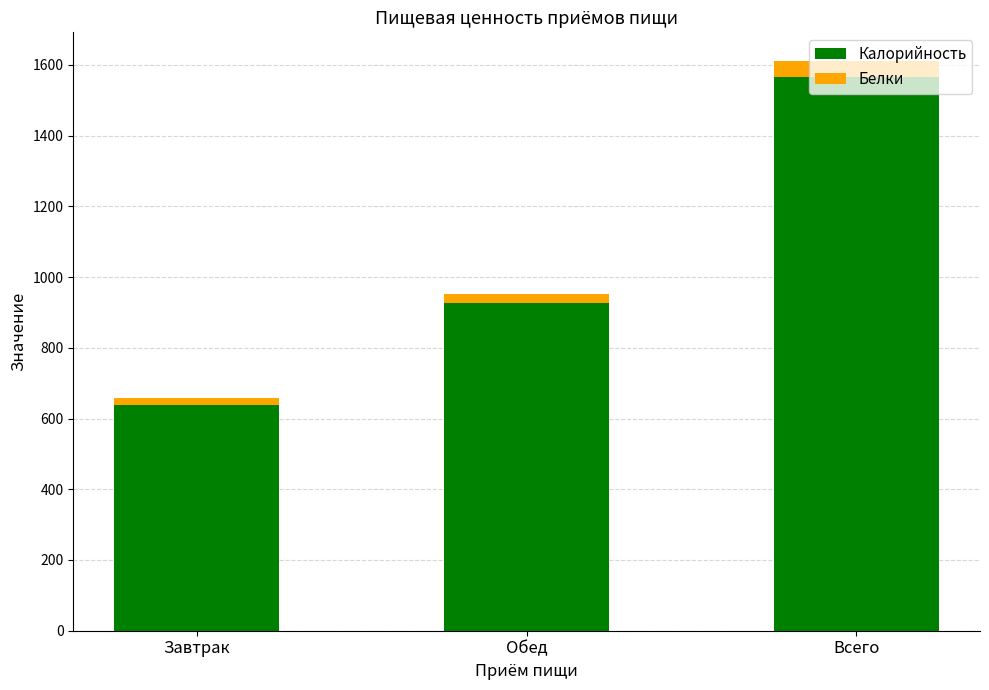

At which label is Калорийность closest to 1101?

Обед